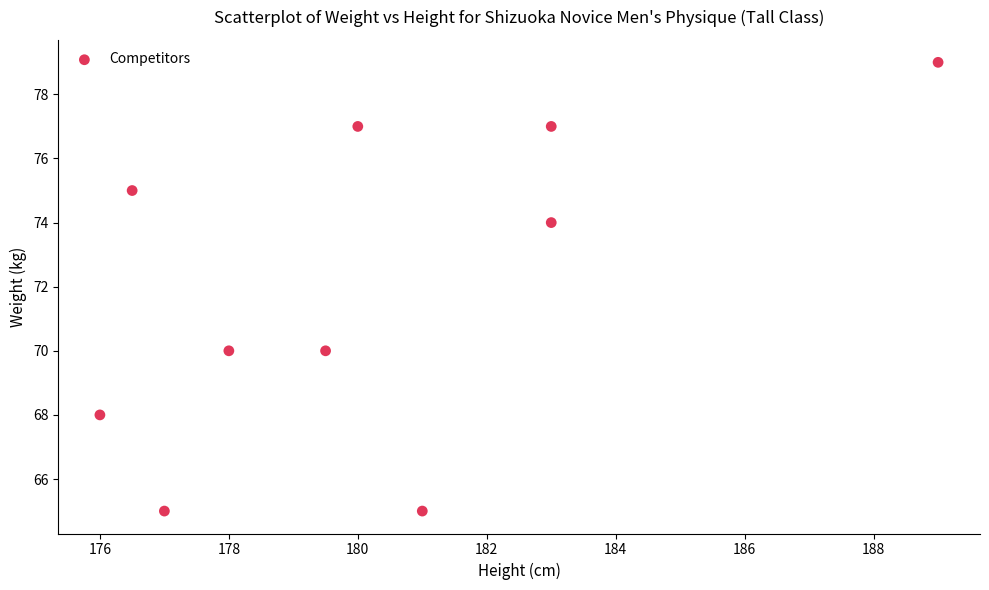

What is the average Y value?

72